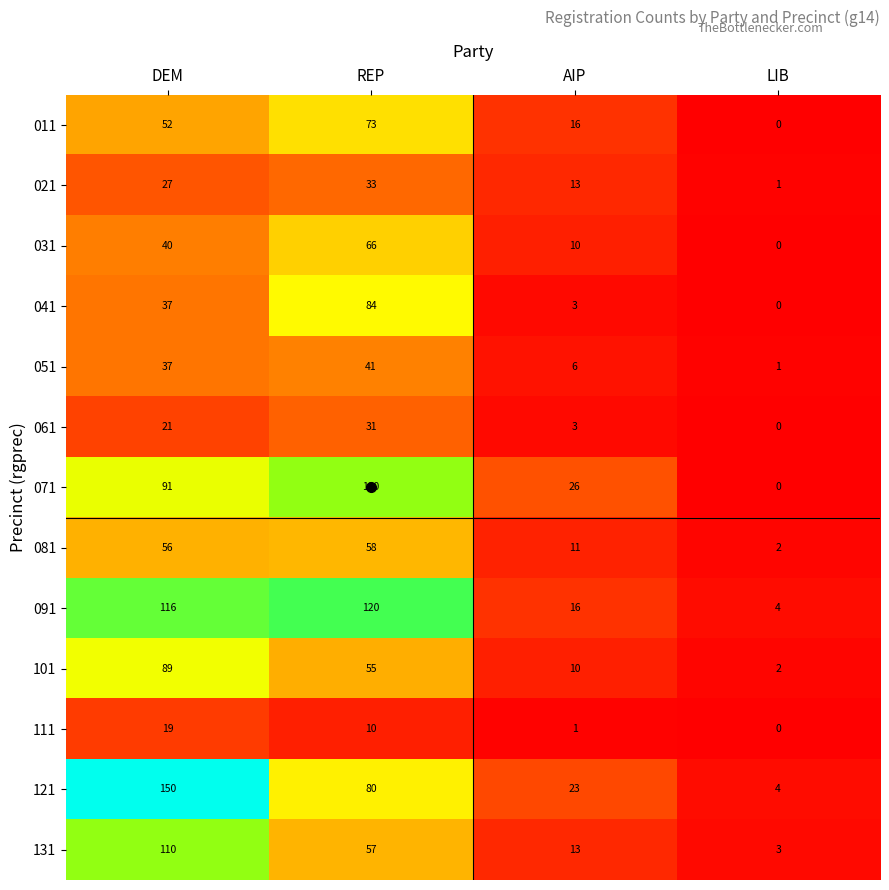

How many data points does each series have?

4